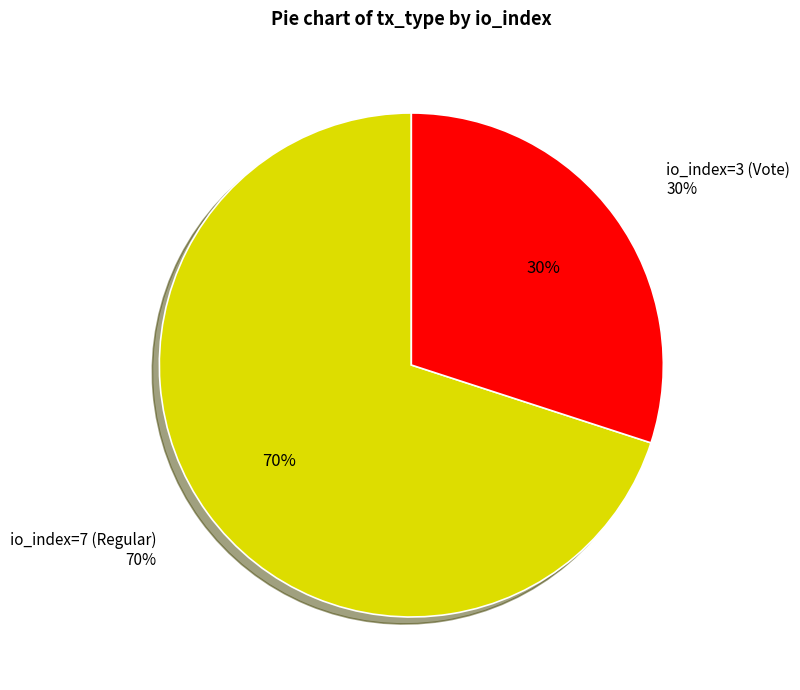

Which category has the biggest portion of the pie?

io_index=7 (Regular)